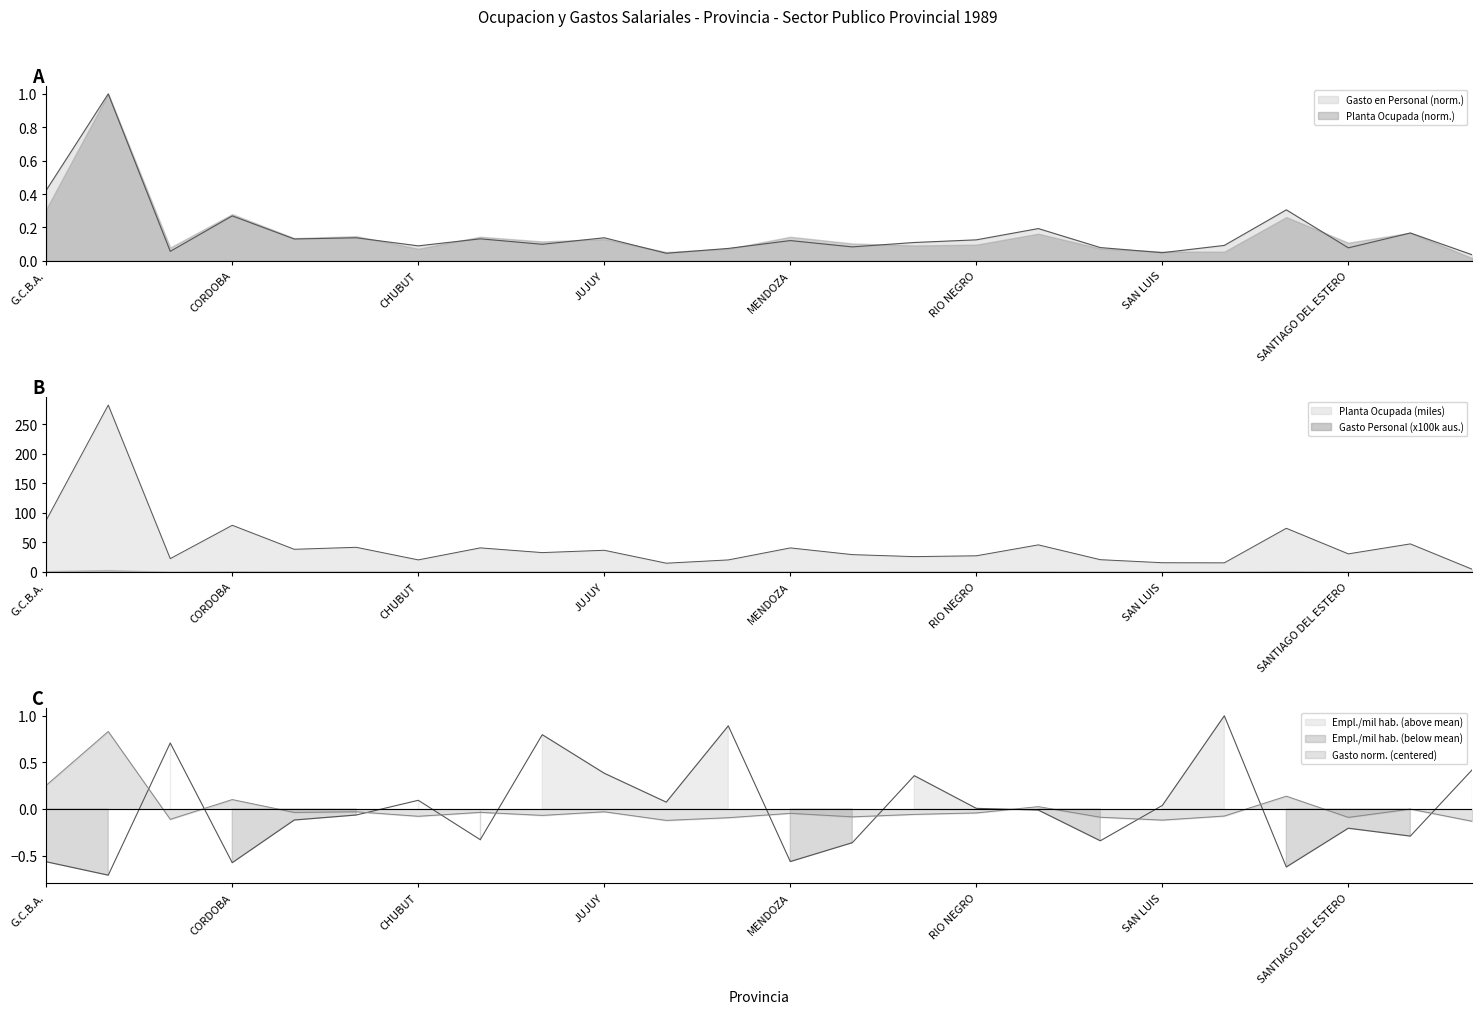

At which label is Empleados cada mil habitantes closest to 0?

RIO NEGRO